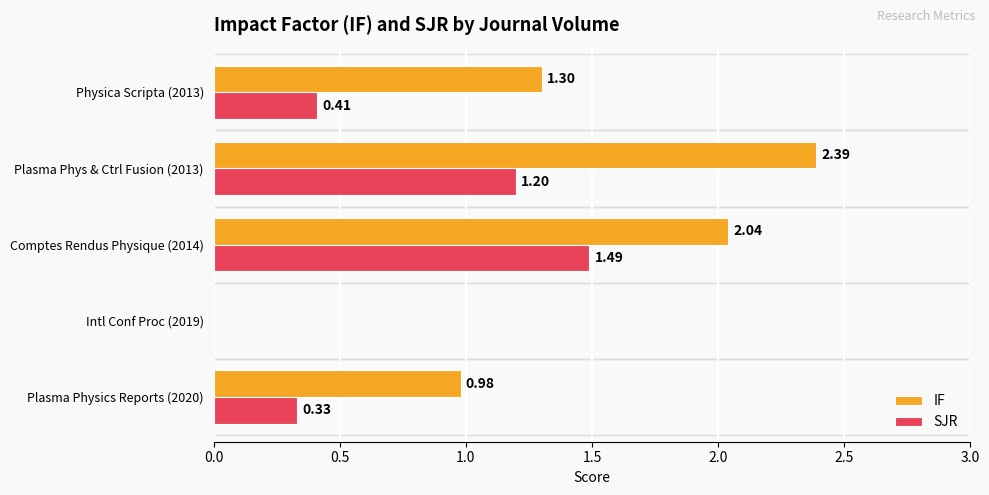

What is the sum of all IF values?

6.7